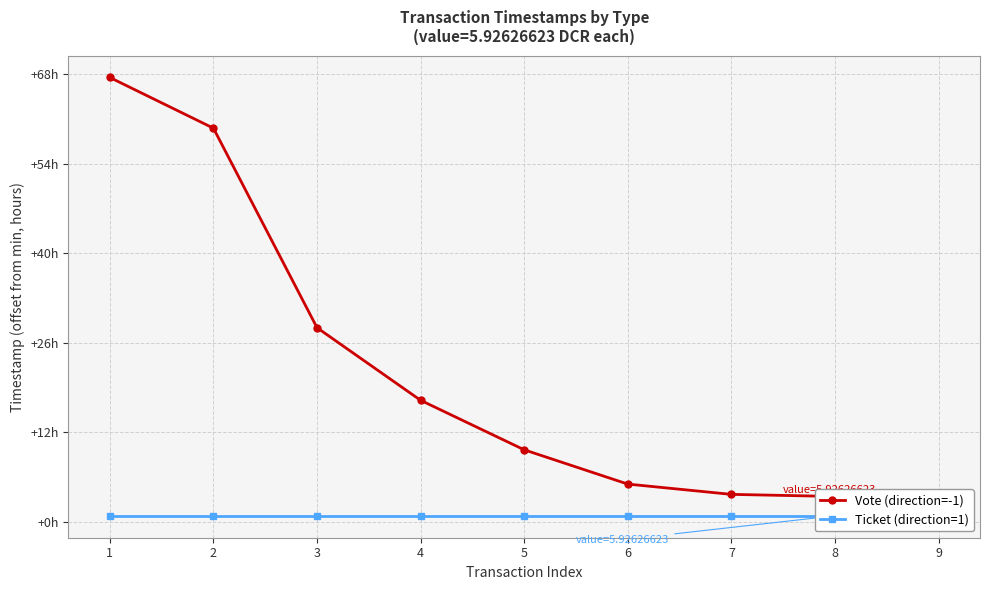

True or false: the data has more than 1 interior local peaks.

False